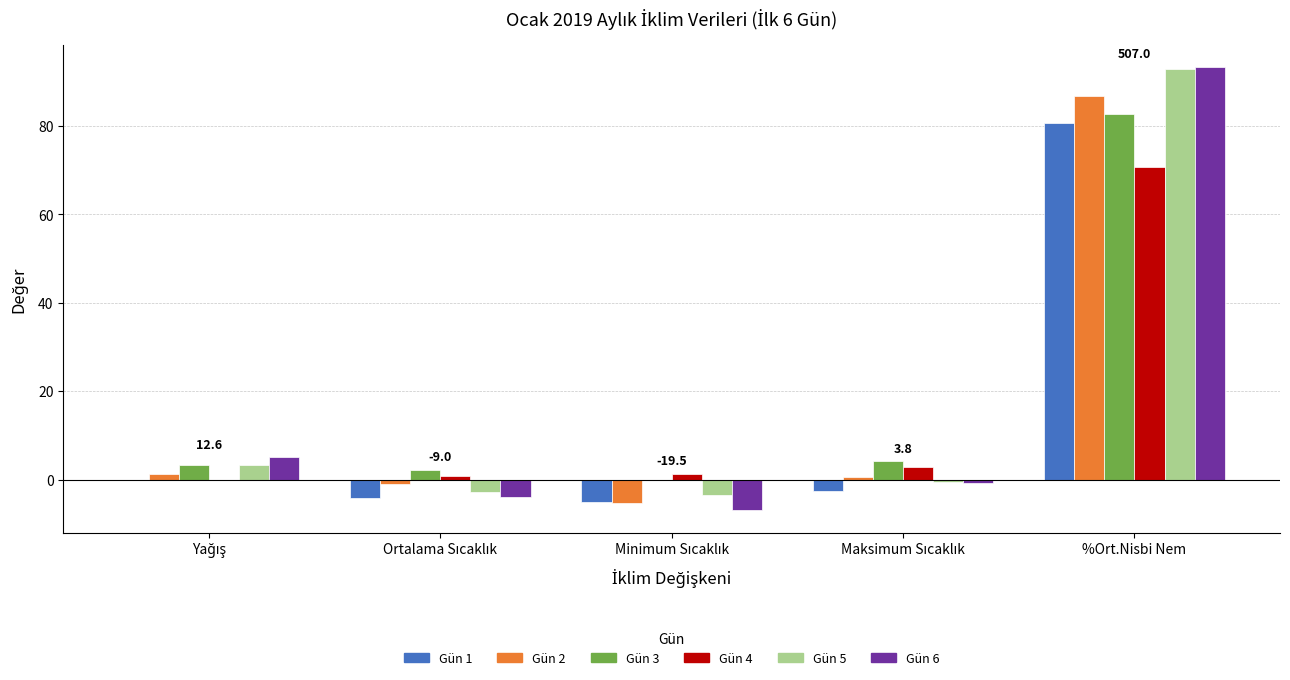

The value of Gün 5 at Minimum Sıcaklık is -56.3. True or false?

False